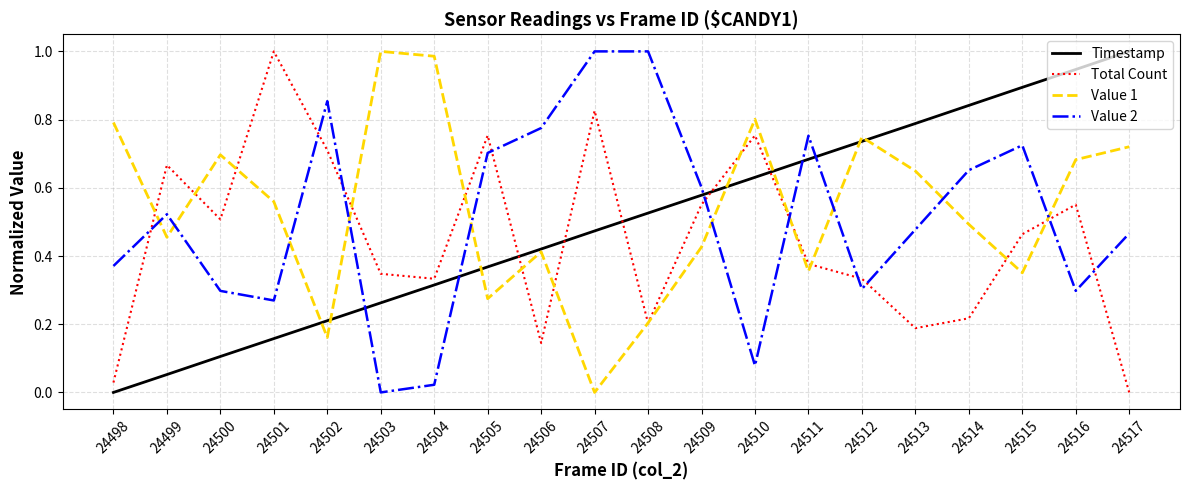

Which series ends up on top after the final intersection of Timestamp and Value 2?

Timestamp